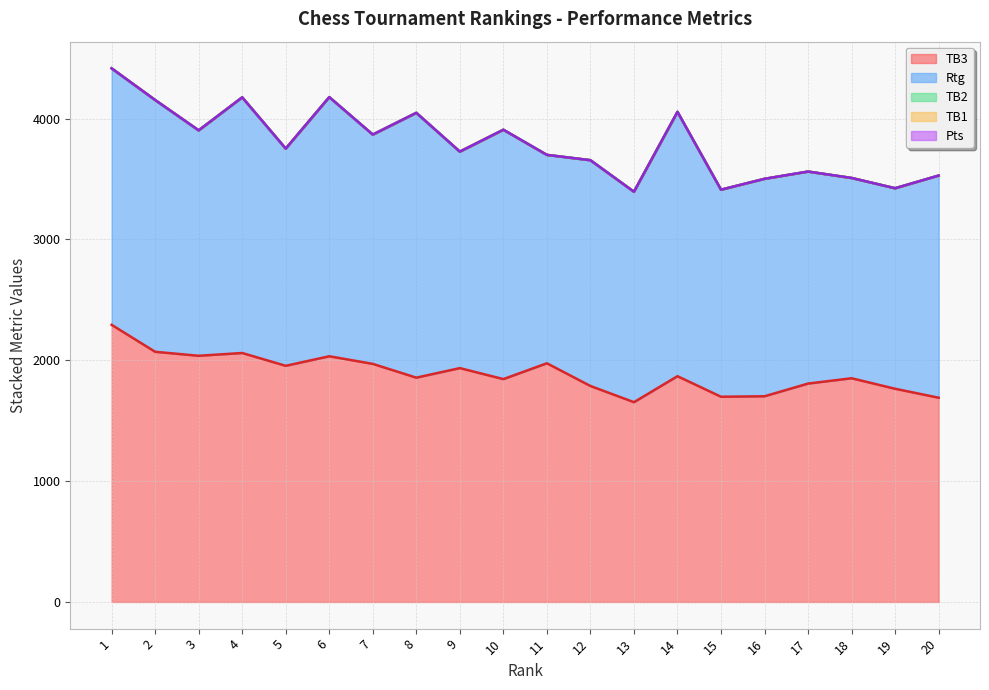

Where is the first local maximum for TB2?

4